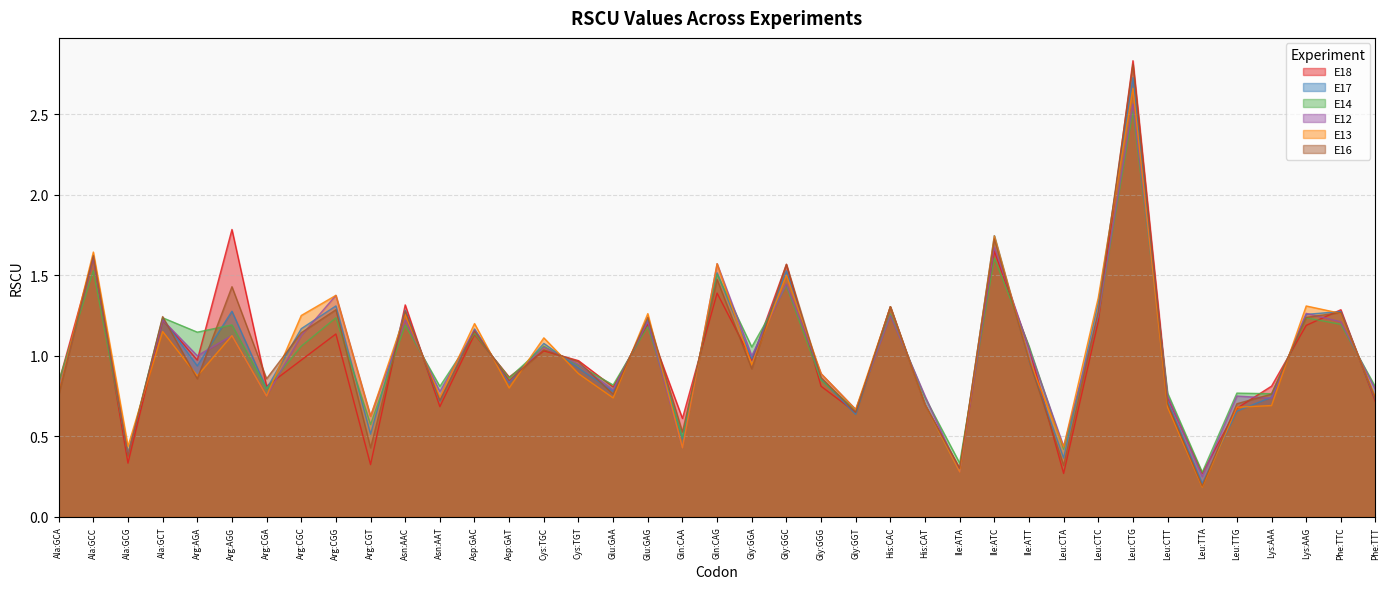

Where do E12 and E18 first cross each other?

Arg:AGA and Arg:AGG